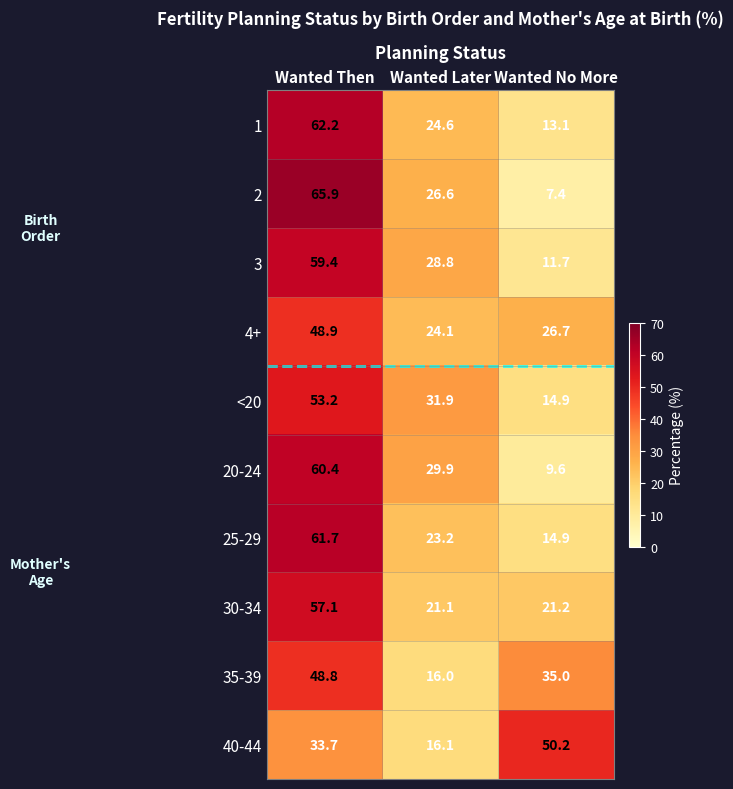

What is the total value across all series at Wanted Then?

551.3